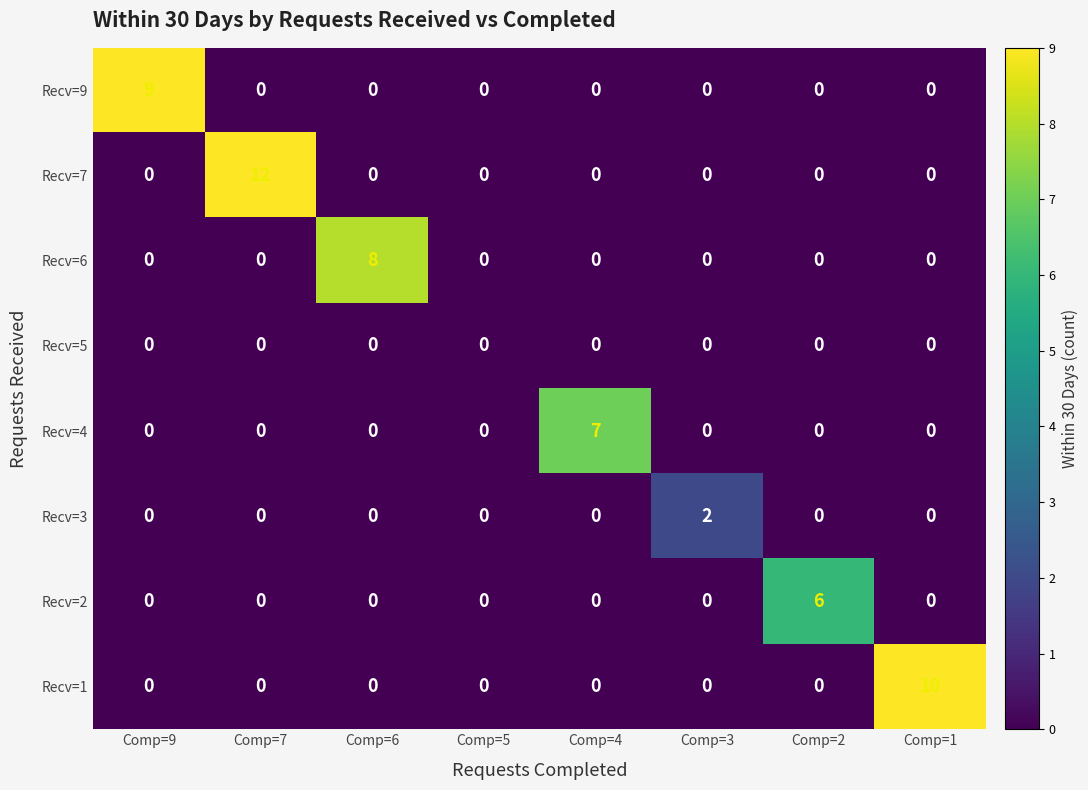

Rank the series by their maximum value, from lowest to highest.

Recv=5, Recv=3, Recv=2, Recv=4, Recv=6, Recv=9, Recv=1, Recv=7